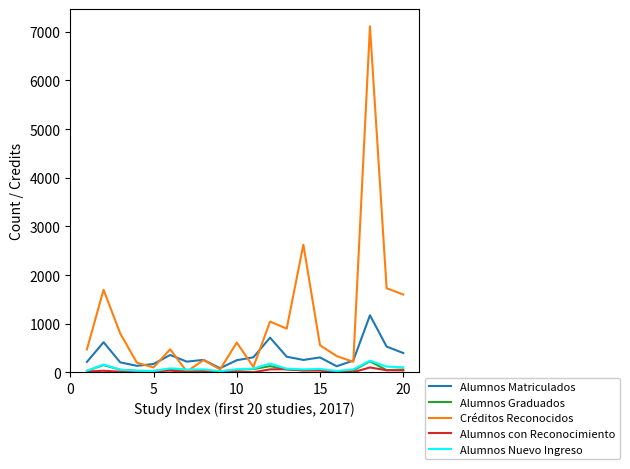

What is the maximum value for Créditos Reconocidos?

7112